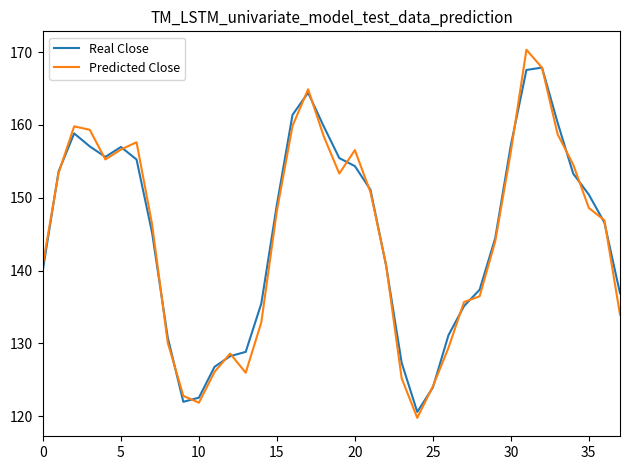

True or false: Predicted Close and Real Close cross at least once.

True